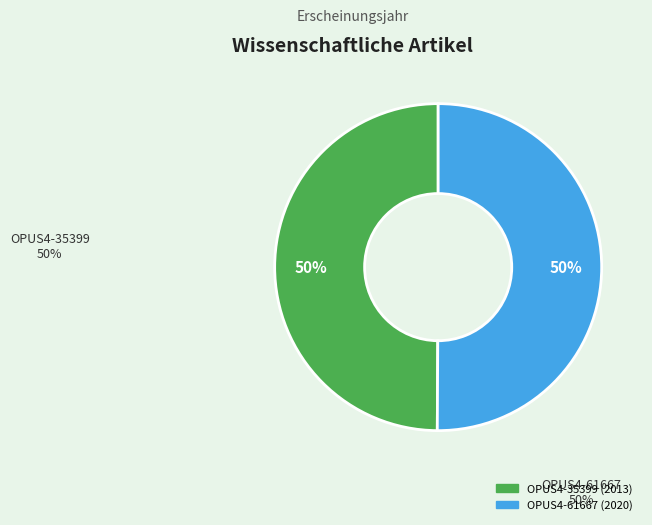

True or false: OPUS4-35399 accounts for 42% of the total.

False